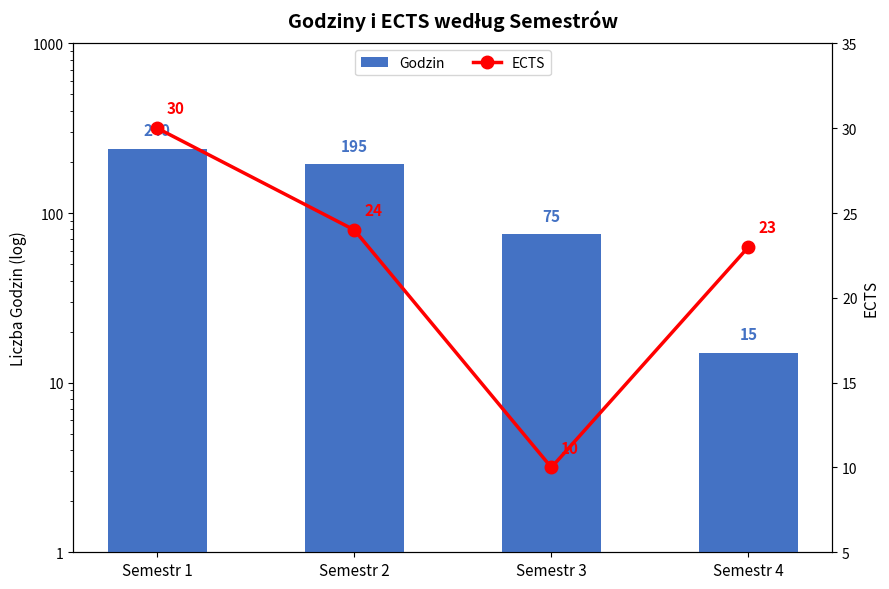

What is the sum of the Godzin values at Semestr 4 and Semestr 2?

210